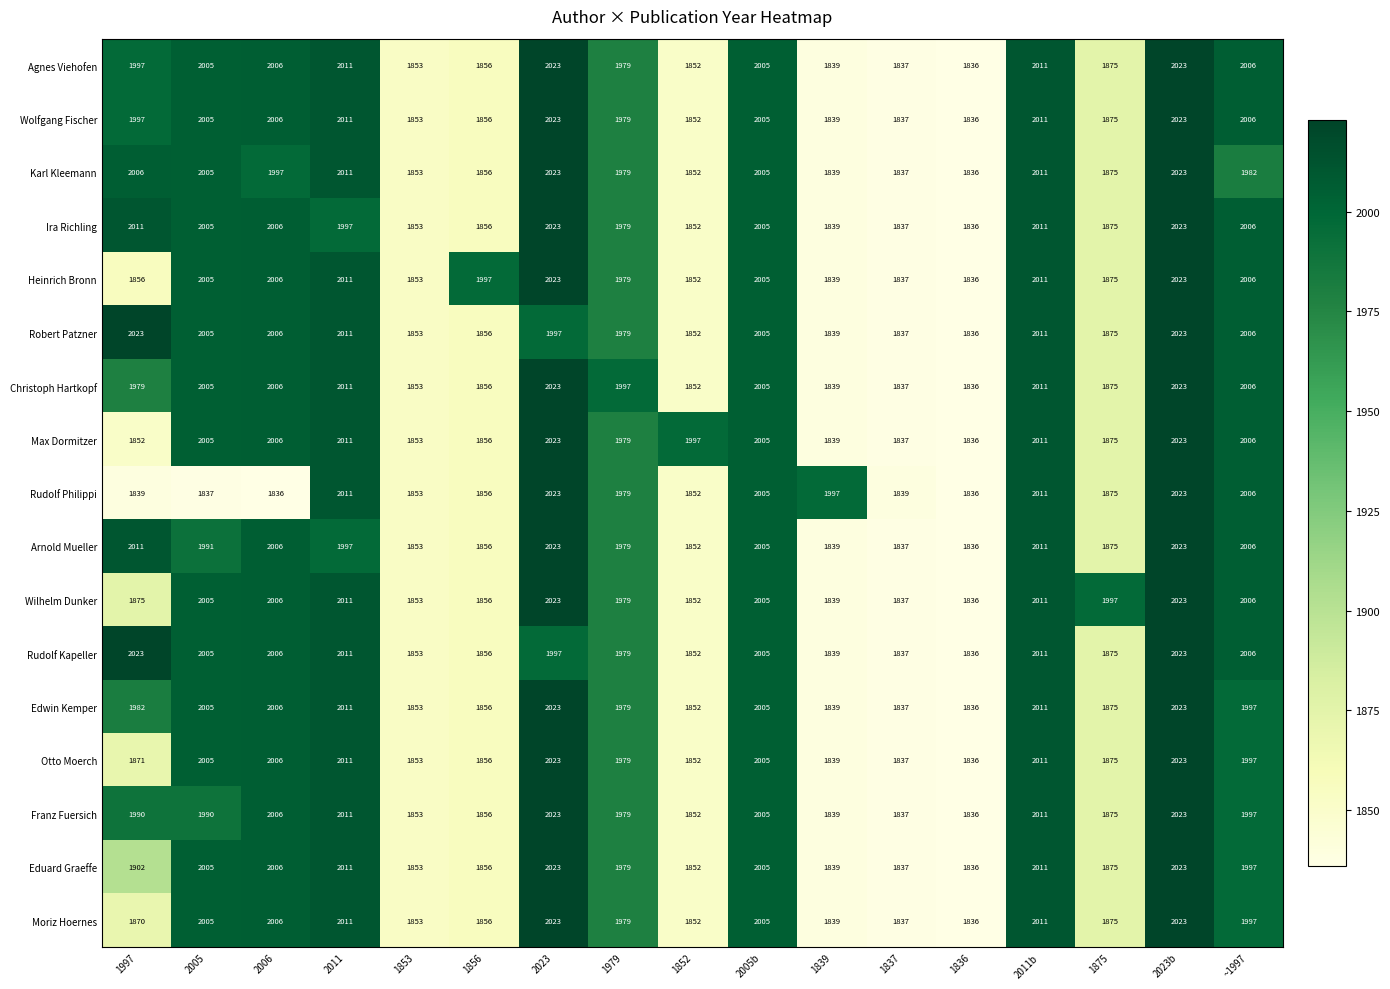

What is the greatest value displayed?

2023